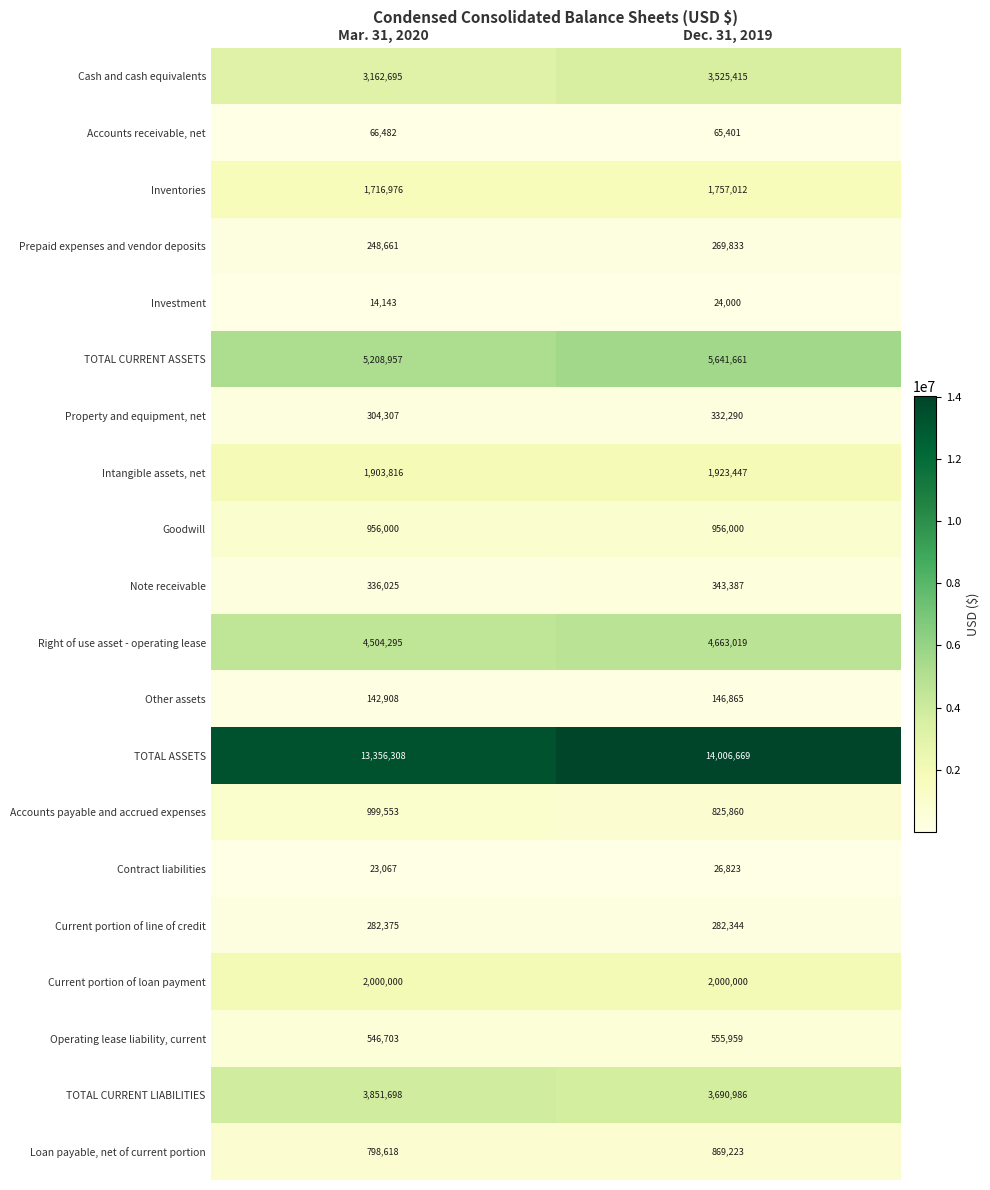

At which label is Cash and cash equivalents closest to 3344055?

Mar. 31, 2020